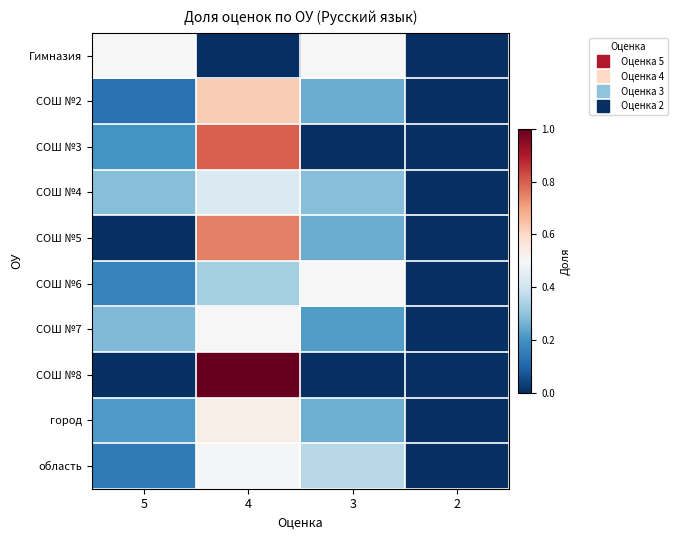

Reading left to right, extract all data points from this chart.

Гимназия: 5=0.5	4=0.0	3=0.5	2=0.0
СОШ №2: 5=0.1	4=0.6	3=0.2	2=0.0
СОШ №3: 5=0.2	4=0.8	3=0.0	2=0.0
СОШ №4: 5=0.3	4=0.4	3=0.3	2=0.0
СОШ №5: 5=0.0	4=0.8	3=0.2	2=0.0
СОШ №6: 5=0.2	4=0.3	3=0.5	2=0.0
СОШ №7: 5=0.3	4=0.5	3=0.2	2=0.0
СОШ №8: 5=0.0	4=1.0	3=0.0	2=0.0
город: 5=0.2	4=0.5	3=0.3	2=0.0
область: 5=0.1	4=0.5	3=0.4	2=0.0